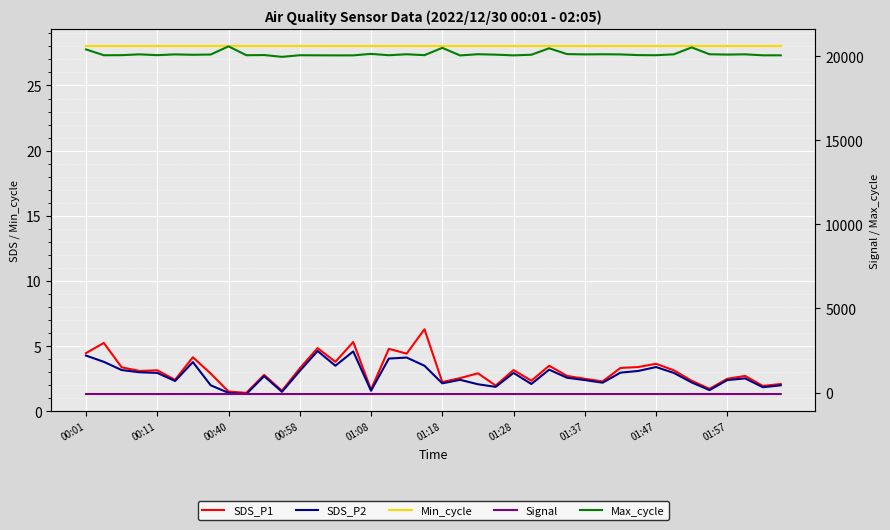

What are all the series names shown in the legend?

SDS_P1, SDS_P2, Min_cycle, Signal, Max_cycle